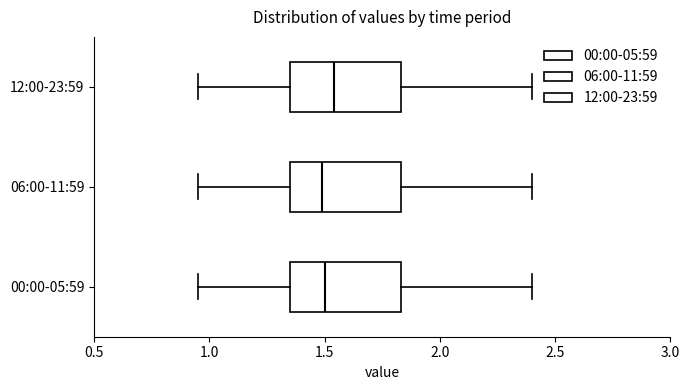

Reading bottom to top, read every box against the x-axis: the position of its median line, the range the box covers, and the ends of its whiskers. The values are not printed on the chart, so give them approximately, as read against the axis.

00:00-05:59: median 1.50, box 1.35 to 1.85, whiskers 0.95 to 2.40
06:00-11:59: median 1.50, box 1.35 to 1.85, whiskers 0.95 to 2.40
12:00-23:59: median 1.55, box 1.35 to 1.85, whiskers 0.95 to 2.40